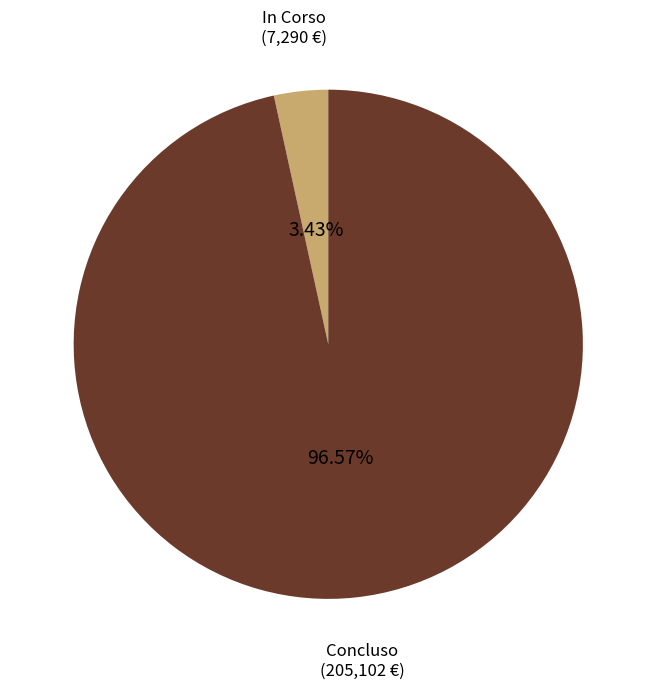

Is the sum of Concluso and In Corso greater than half?

Yes